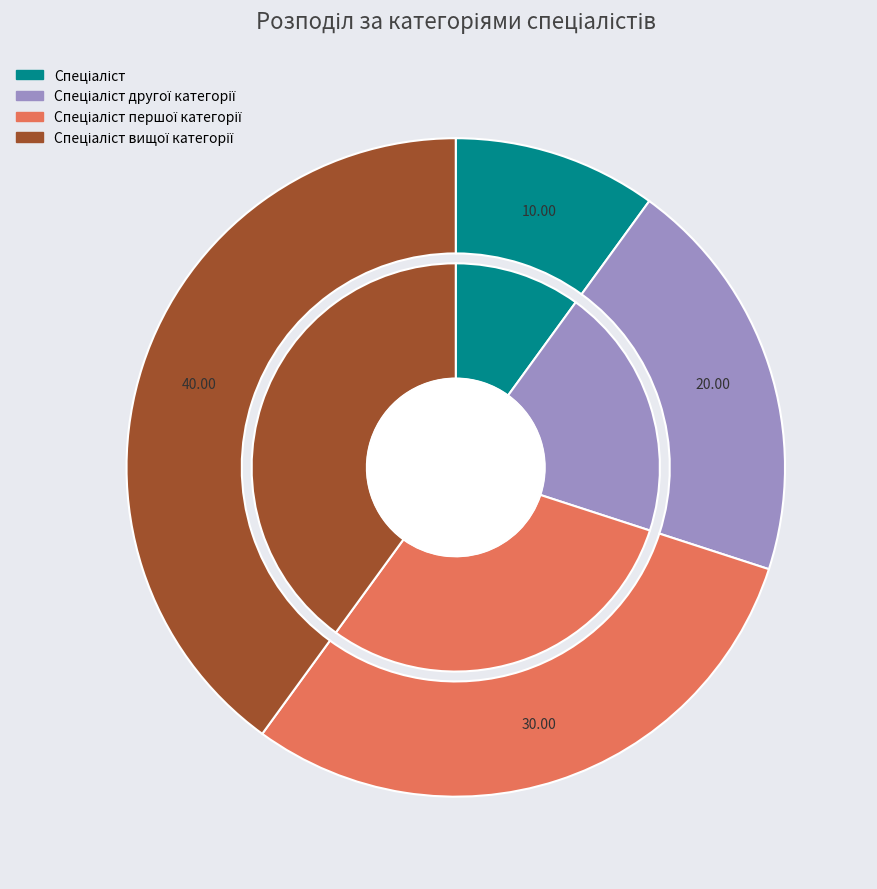

What percentage do Спеціаліст and Спеціаліст першої категорії together represent?

40.0%